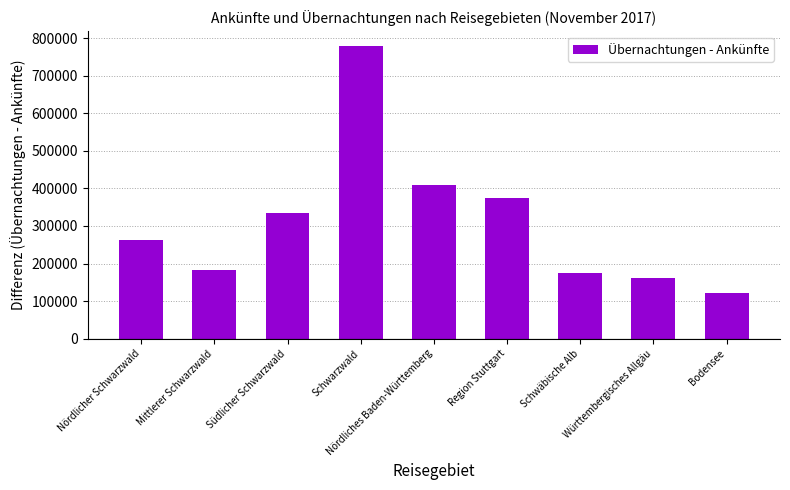

List the labels in order of value, largest first.

Schwarzwald, Nördliches Baden-Württemberg, Region Stuttgart, Südlicher Schwarzwald, Nördlicher Schwarzwald, Mittlerer Schwarzwald, Schwäbische Alb, Württembergisches Allgäu, Bodensee